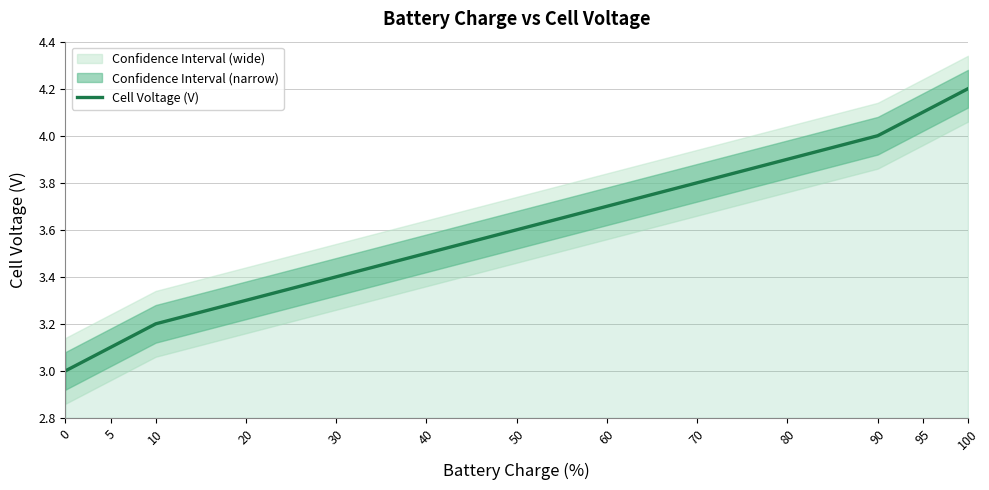

The chart shows a value of 5.1 at 10. True or false?

False